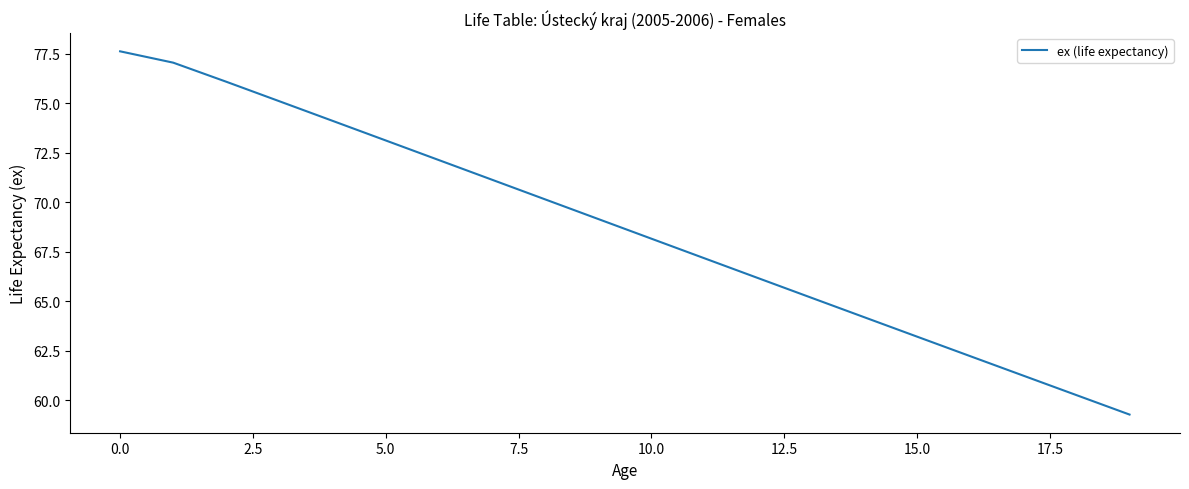

Count the number of values greater than 69.

10